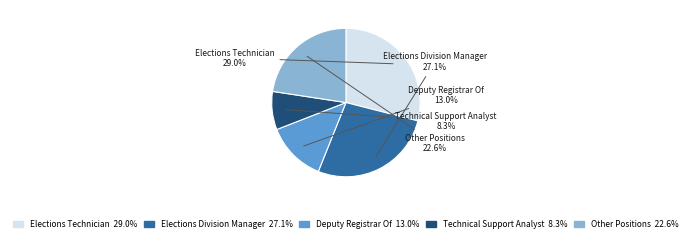

Does any single category account for the majority?

No